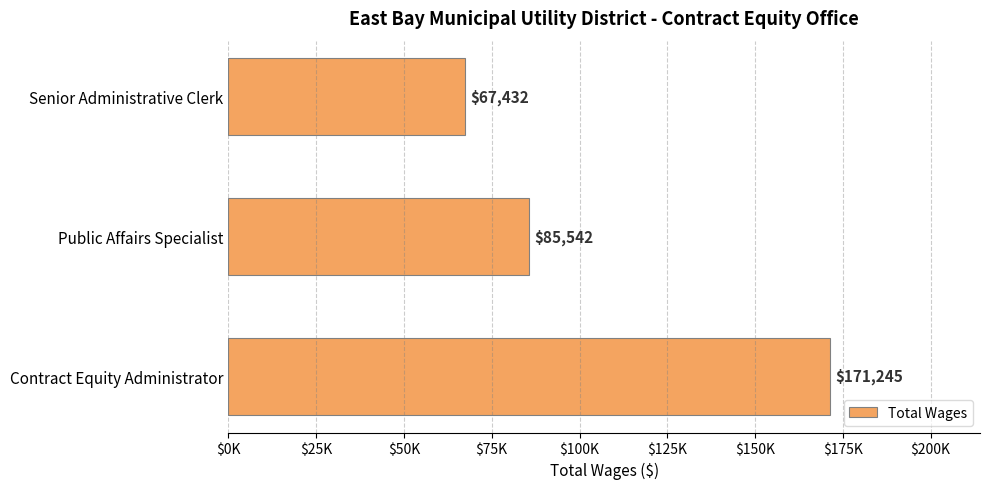

Does the chart contain any negative values?

No